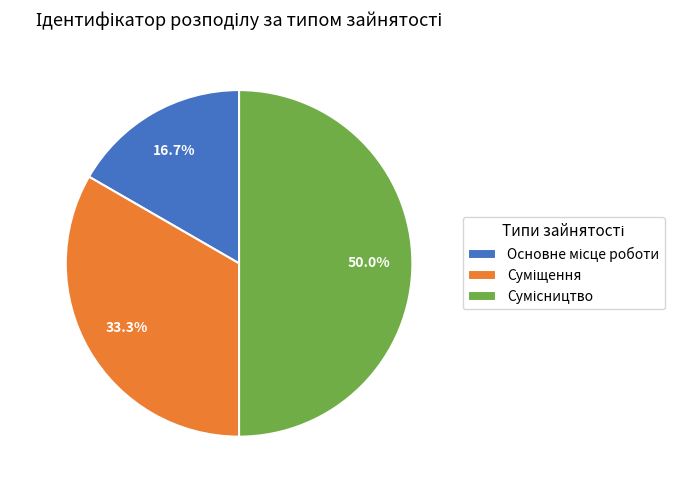

Count the number of slices in the pie.

3